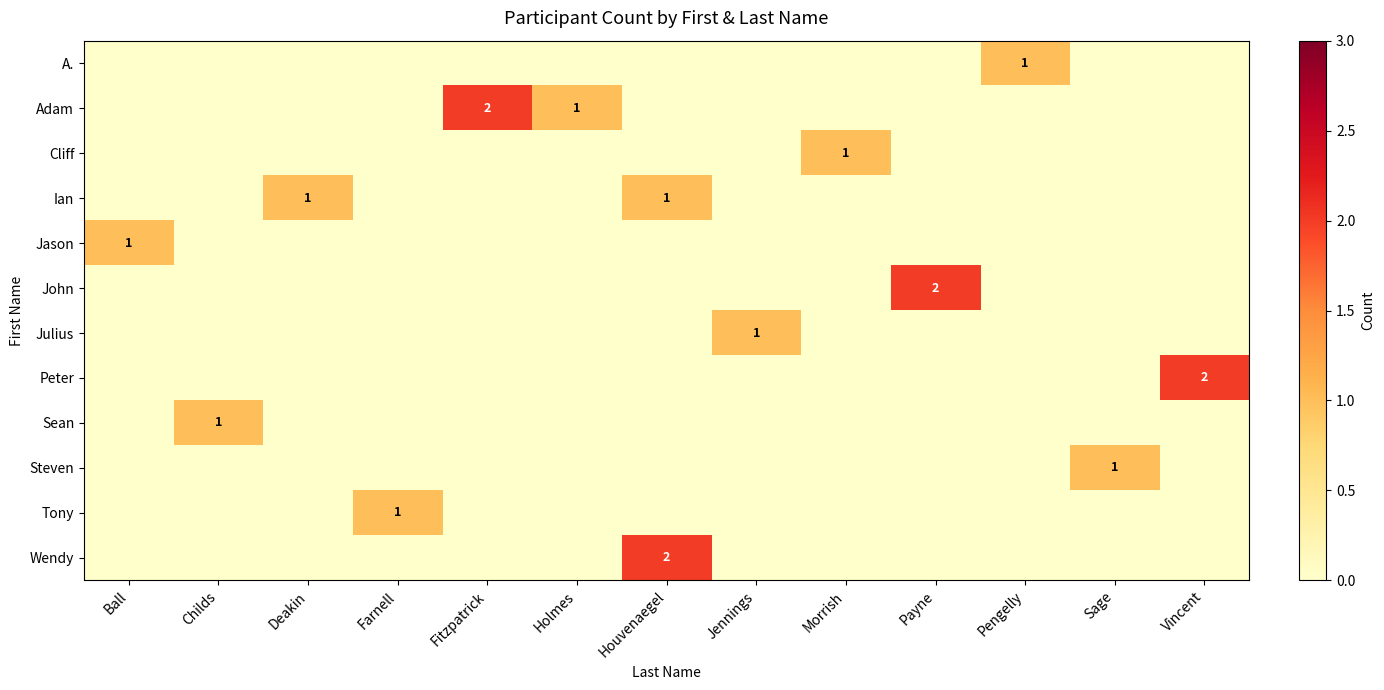

Which has a higher value, Holmes or Sage?

Holmes